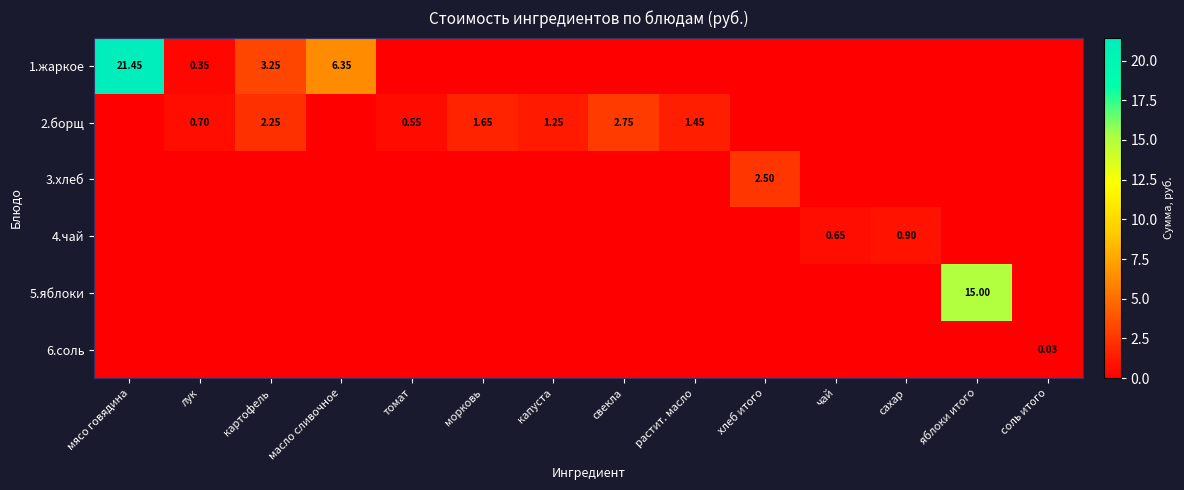

How many values in the 5.яблоки series exceed 0?

1